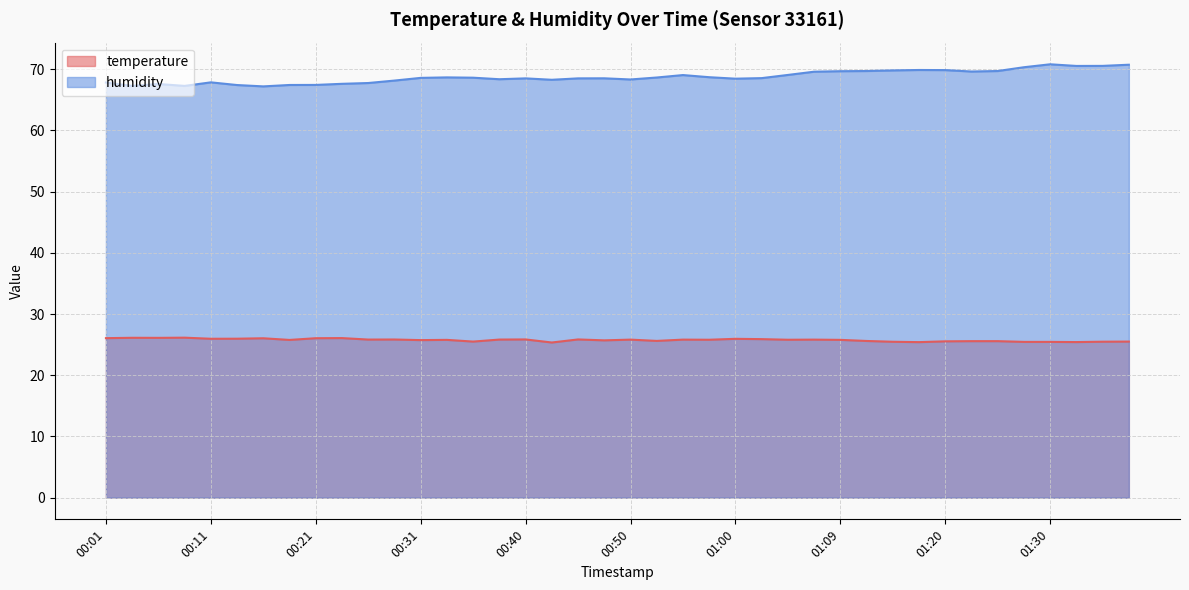

What is the total value across all series at 01:05?

94.9